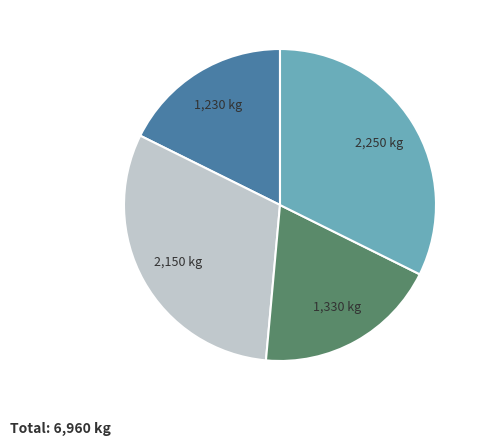

Does any single category account for the majority?

No